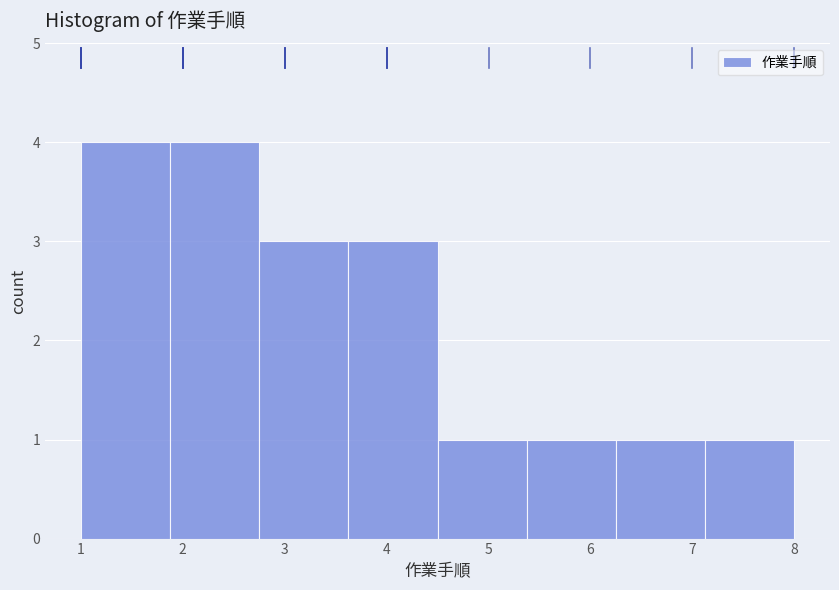

What is the height of the bar covering 5.4 to 6.3 on the x-axis? Neither the bar edges nor the heights are printed on the chart, so give them approximately, as read against the axes.

1